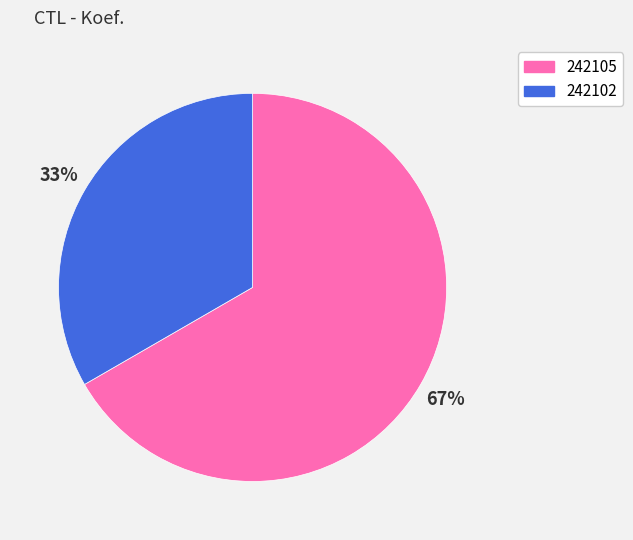

To the nearest percent, what portion does 242102 represent?

33%